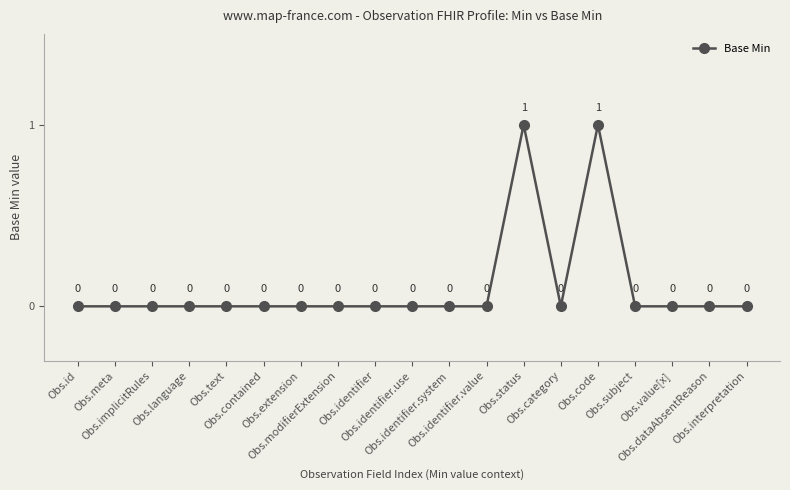

Is it true that the value at Obs.text is 0?

True